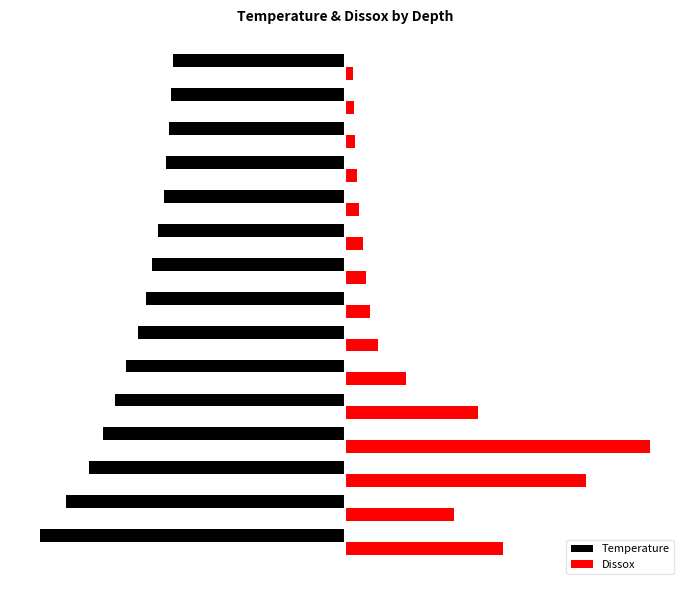

What is the value of the Temperature bar at the 9th from the left?

-6.3